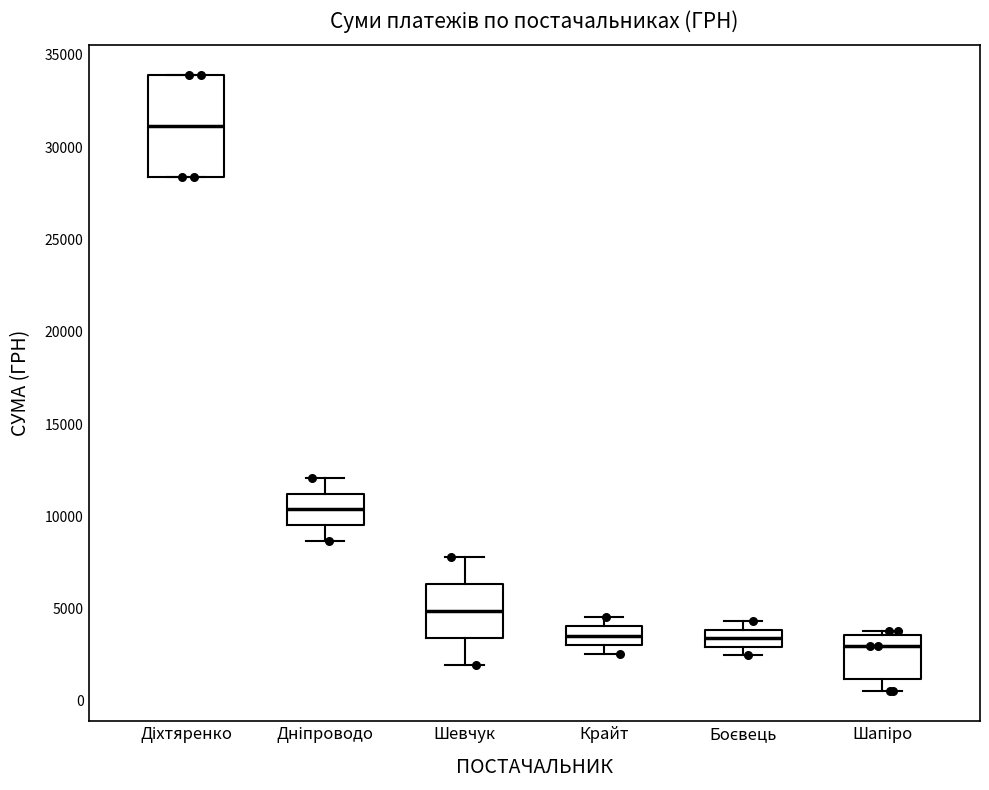

Which box's median line is the highest?

Діхтяренко